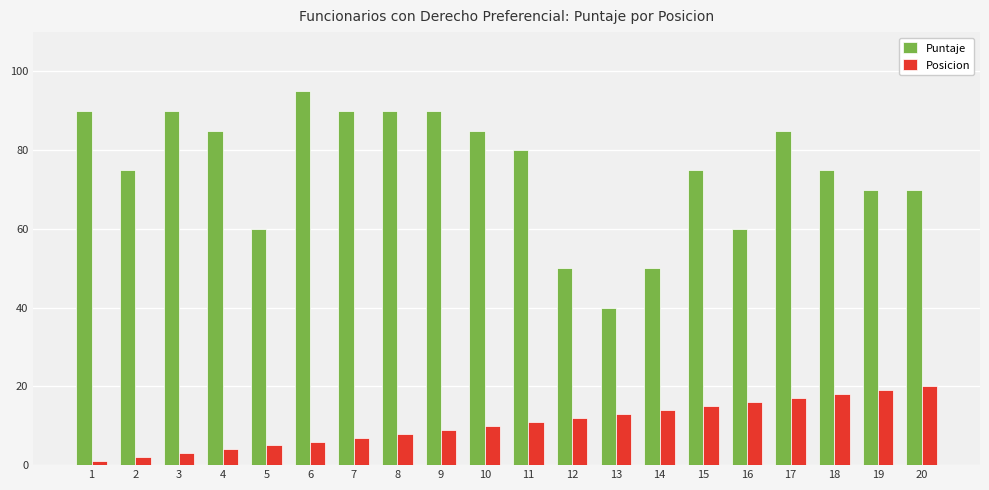

The value of Puntaje at 9 is 90. True or false?

True